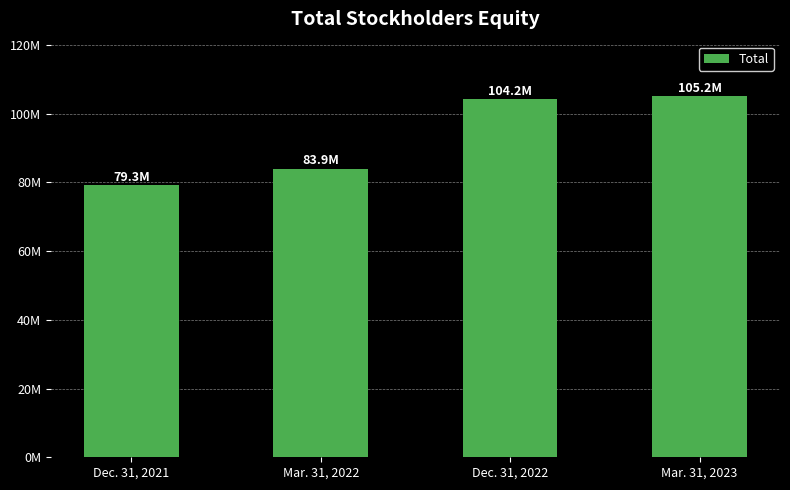

What is the sum of all values?

372624048